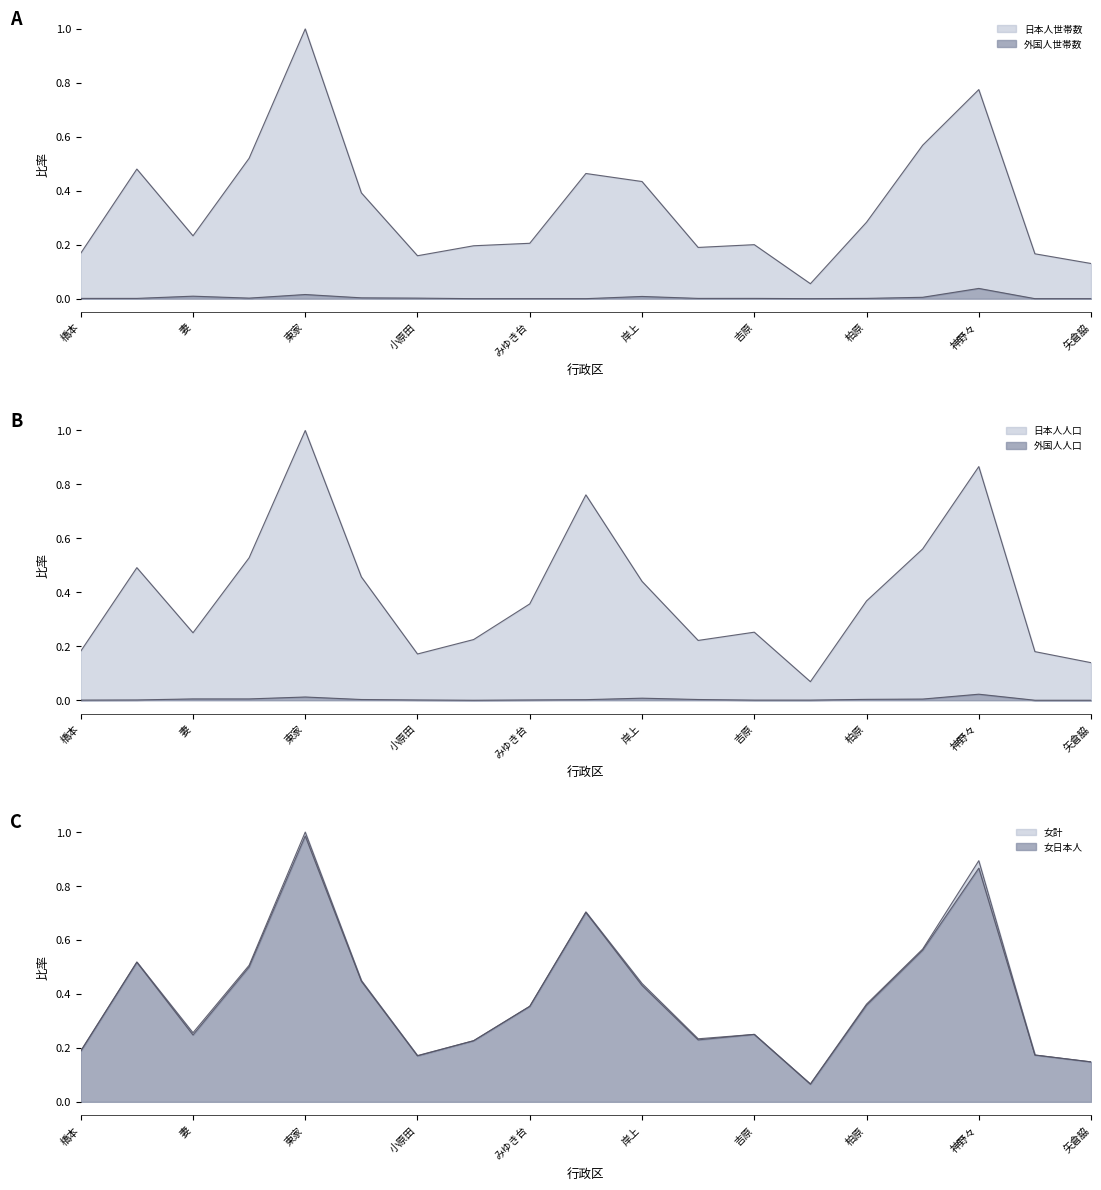

True or false: 外国人人口 has more than 2 points higher than both neighbors.

True